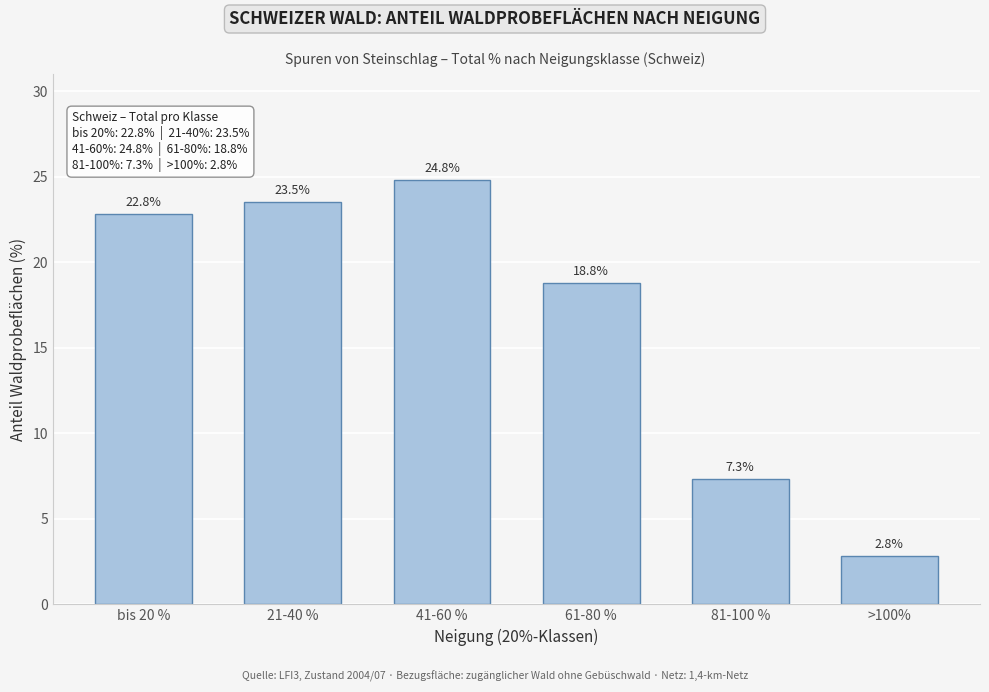

Reading left to right, what are all the values shown in this chart?

bis 20 %=22.8	21-40 %=23.5	41-60 %=24.8	61-80 %=18.8	81-100 %=7.3	>100%=2.8